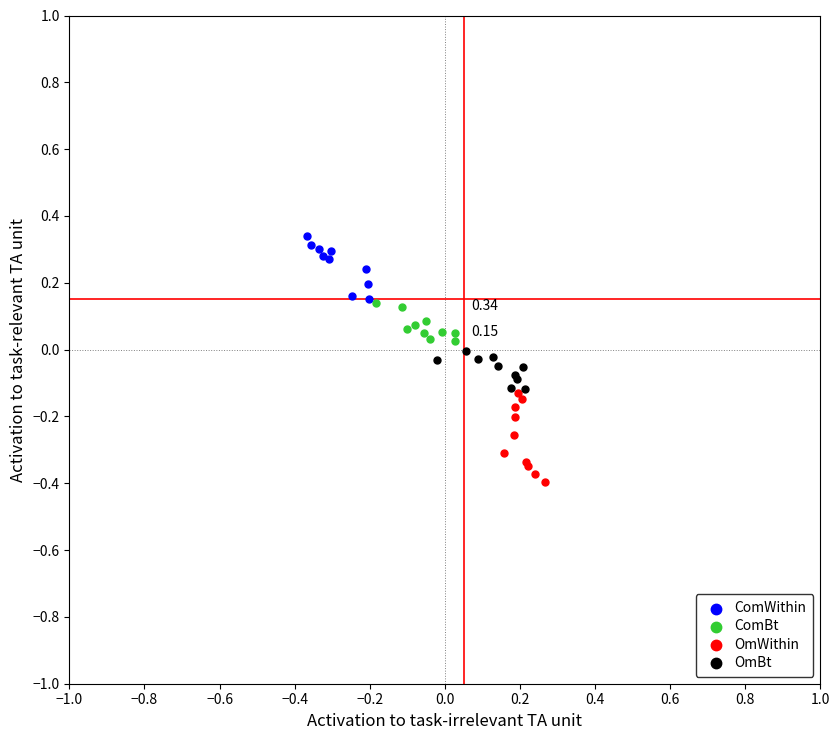

Which series contains the lowest Y value?

OmWithin